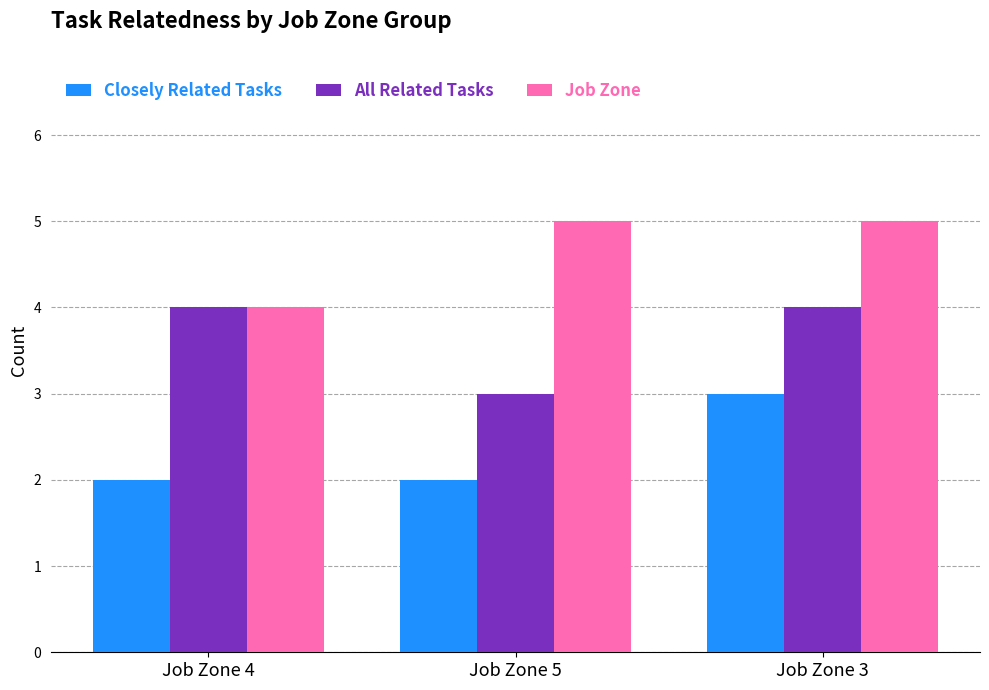

What is the average value of the Closely Related Tasks series?

2